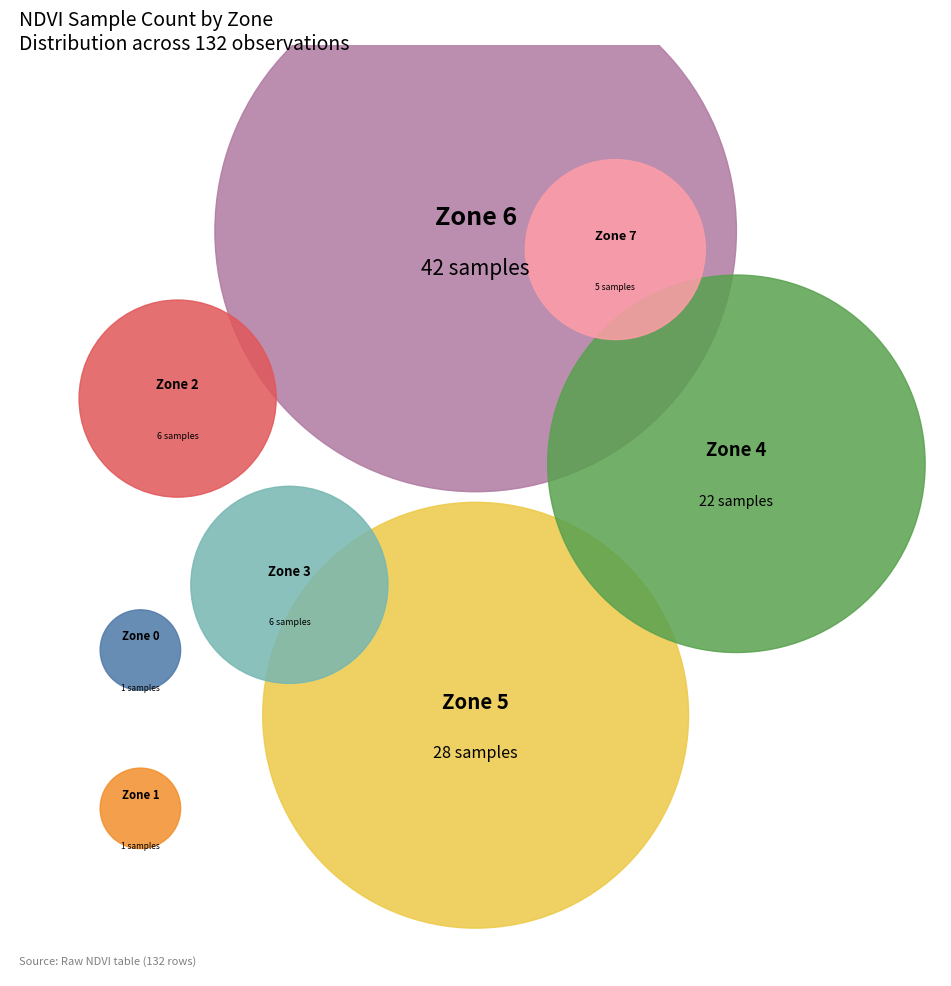

Is there a majority slice in this chart?

No